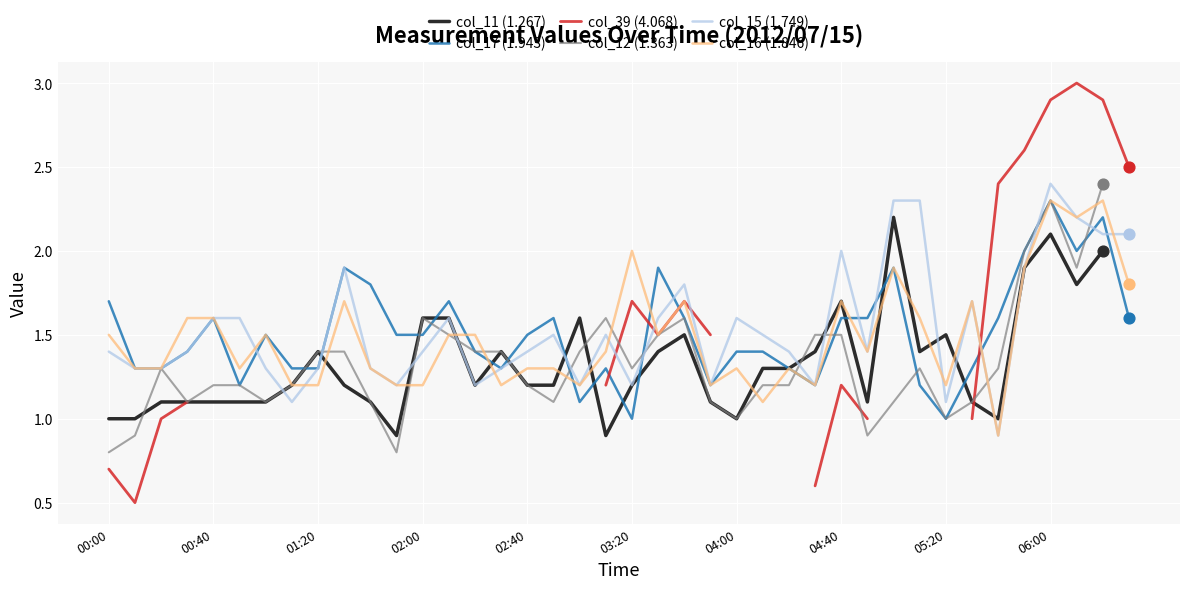

Which series has the largest total across all categories?

col_15 (1.749)